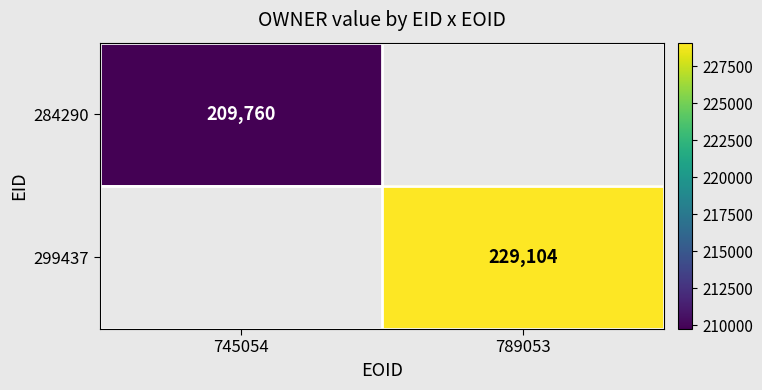

Which category has the lowest value across all series?

745054